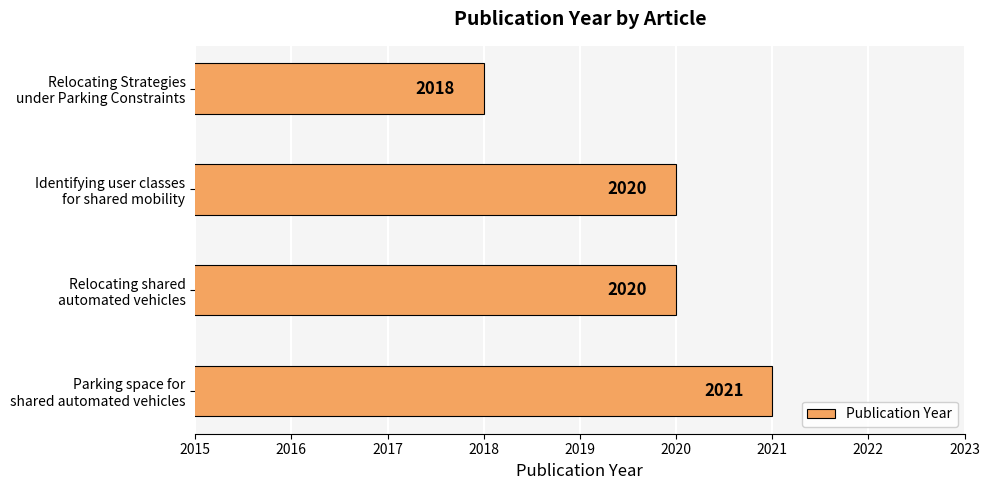

How many values are between 2020 and 2021?

3